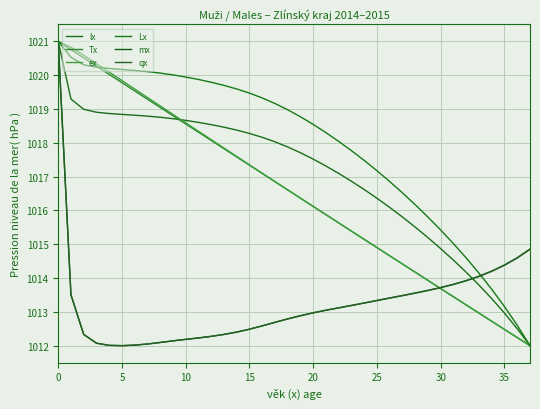

What is the difference between the second highest and second lowest values in the Lx series?

7.9